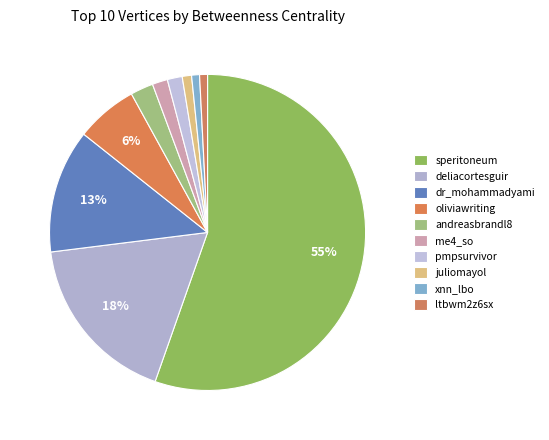

Is it true that dr_mohammadyami is 1% of the pie?

False